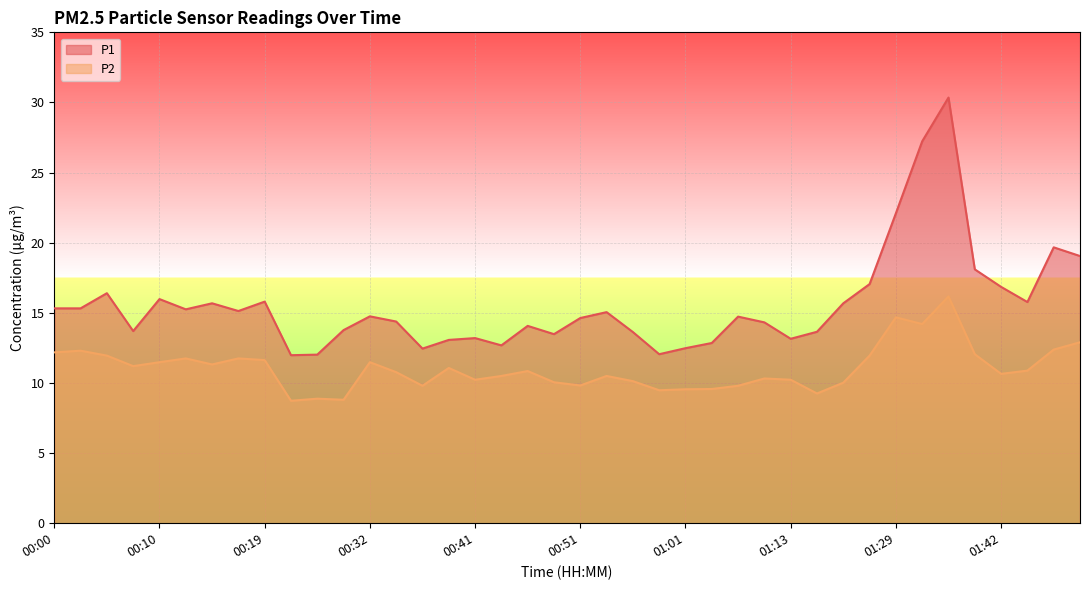

Is it true that P2 equals 7.5 at 01:44?

False